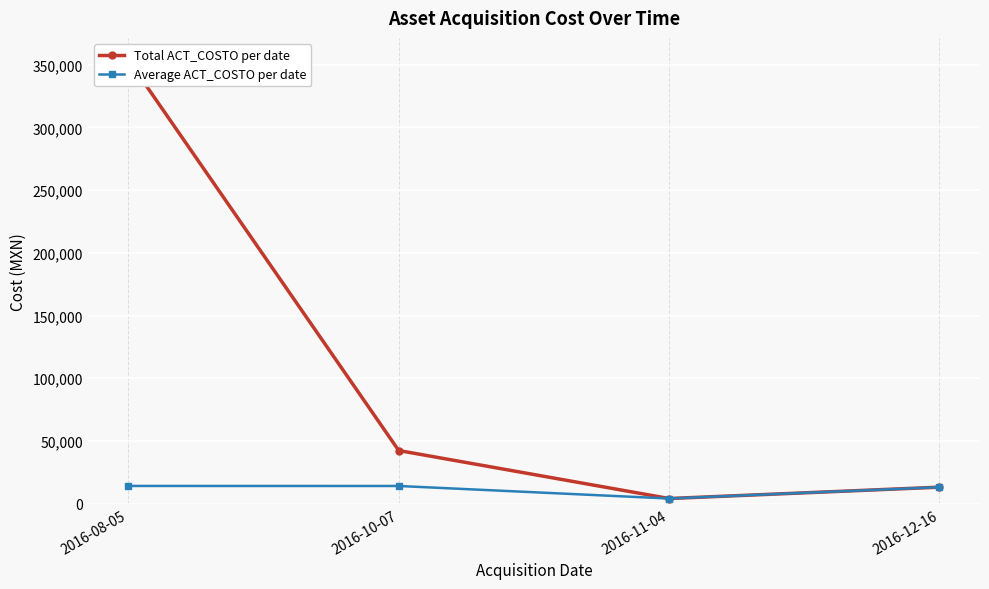

Rank the categories by Total ACT_COSTO per date value from lowest to highest.

2016-11-04, 2016-12-16, 2016-10-07, 2016-08-05